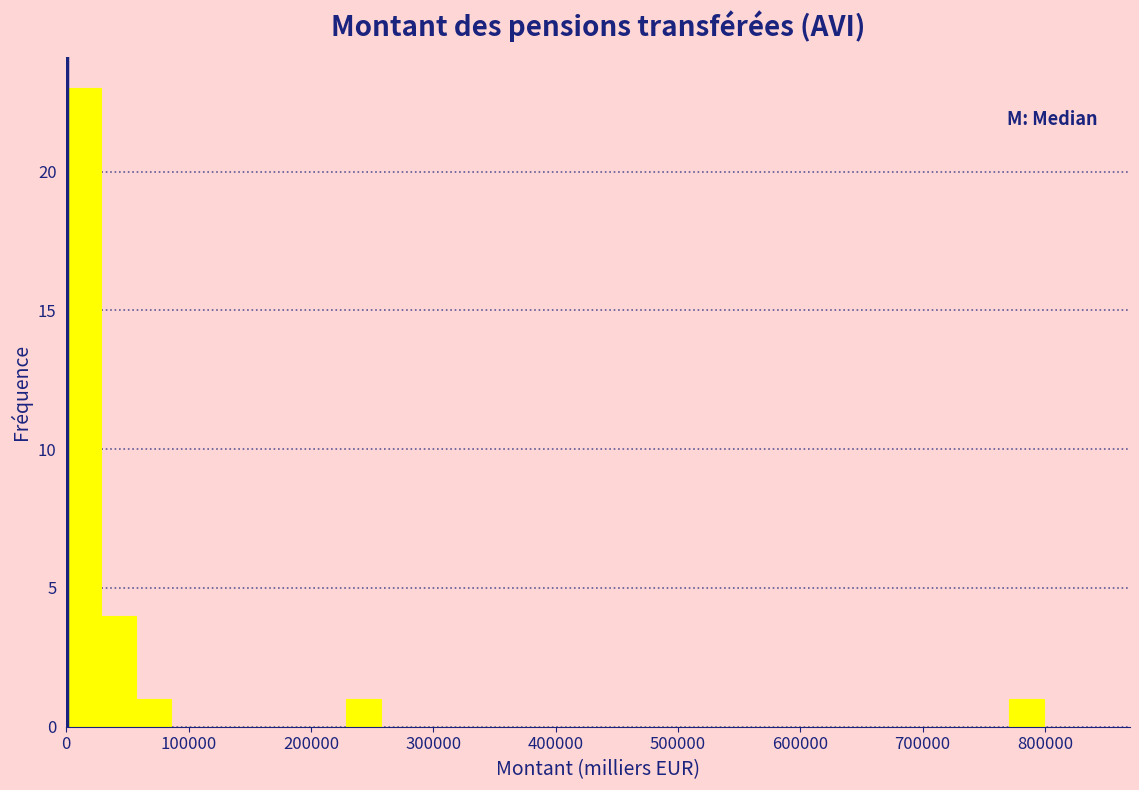

Around what value on the x-axis is the tallest bar? Give the approximate position of its centre, as read against the axis.

10000